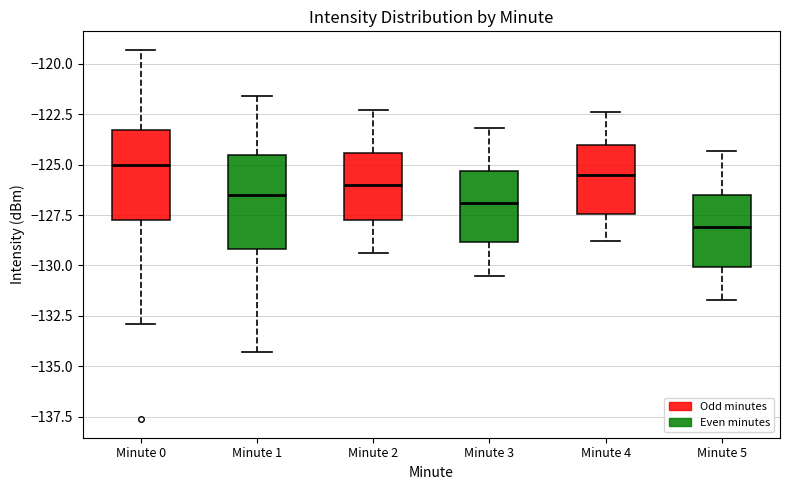

Reading left to right, transcribe this box plot: for each box, give where its median line is, the range the box spans, and where its two whiskers end, as read against the y-axis. The values are not printed on the chart, so give them approximately, as read against the axis.

Minute 0: median -125.0, box -127.5 to -123.5, whiskers -133.0 to -119.5
Minute 1: median -126.5, box -129.0 to -124.5, whiskers -134.5 to -121.5
Minute 2: median -126.0, box -127.5 to -124.5, whiskers -129.5 to -122.5
Minute 3: median -127.0, box -129.0 to -125.5, whiskers -130.5 to -123.0
Minute 4: median -125.5, box -127.5 to -124.0, whiskers -129.0 to -122.5
Minute 5: median -128.0, box -130.0 to -126.5, whiskers -131.5 to -124.5